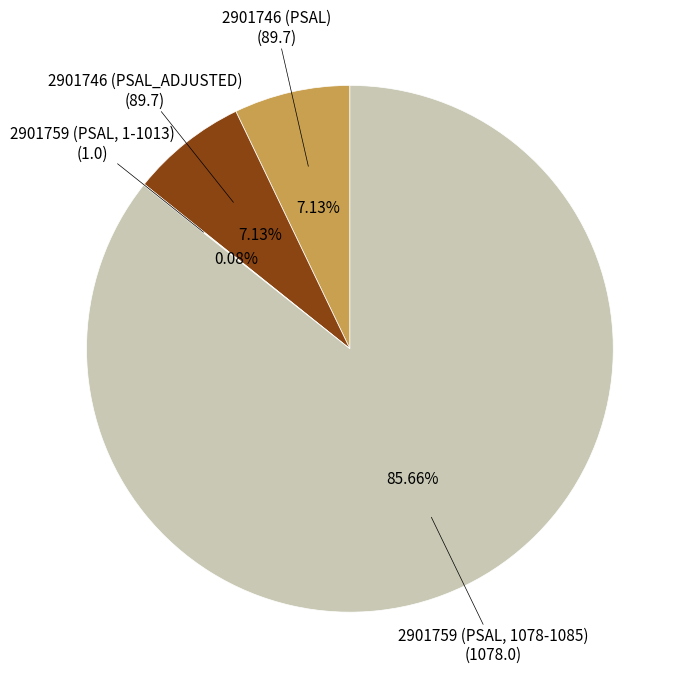

Is there any slice that represents more than half of the pie?

Yes